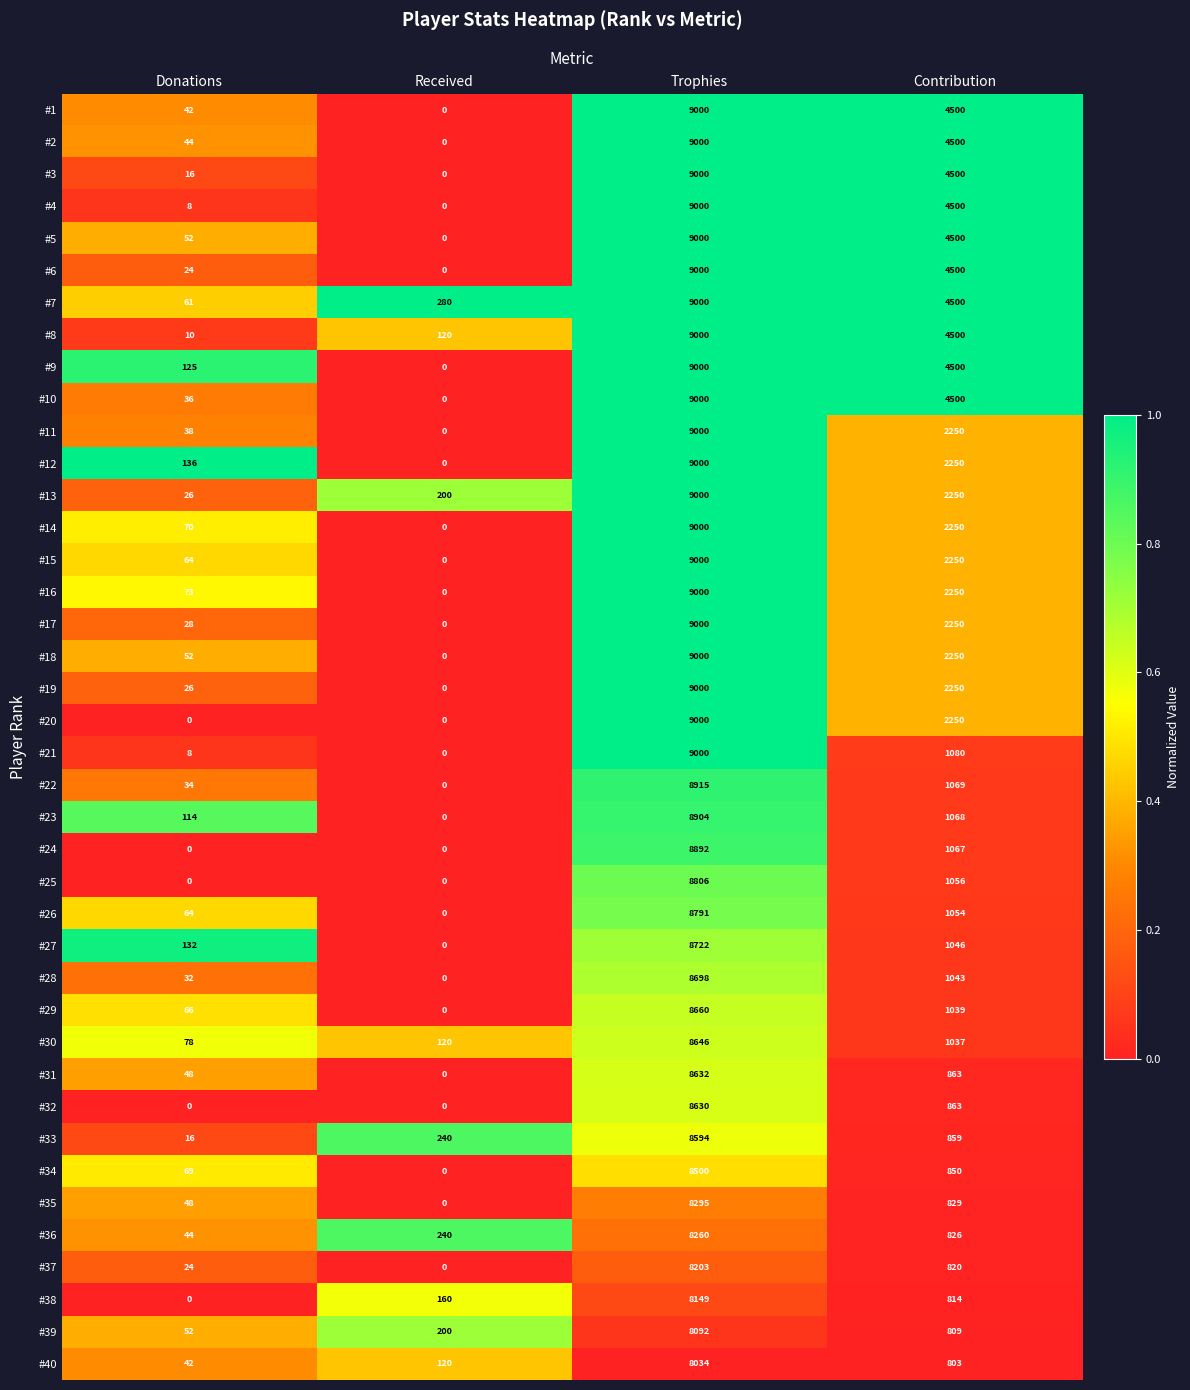

At which label does #40 reach its minimum?

Donations